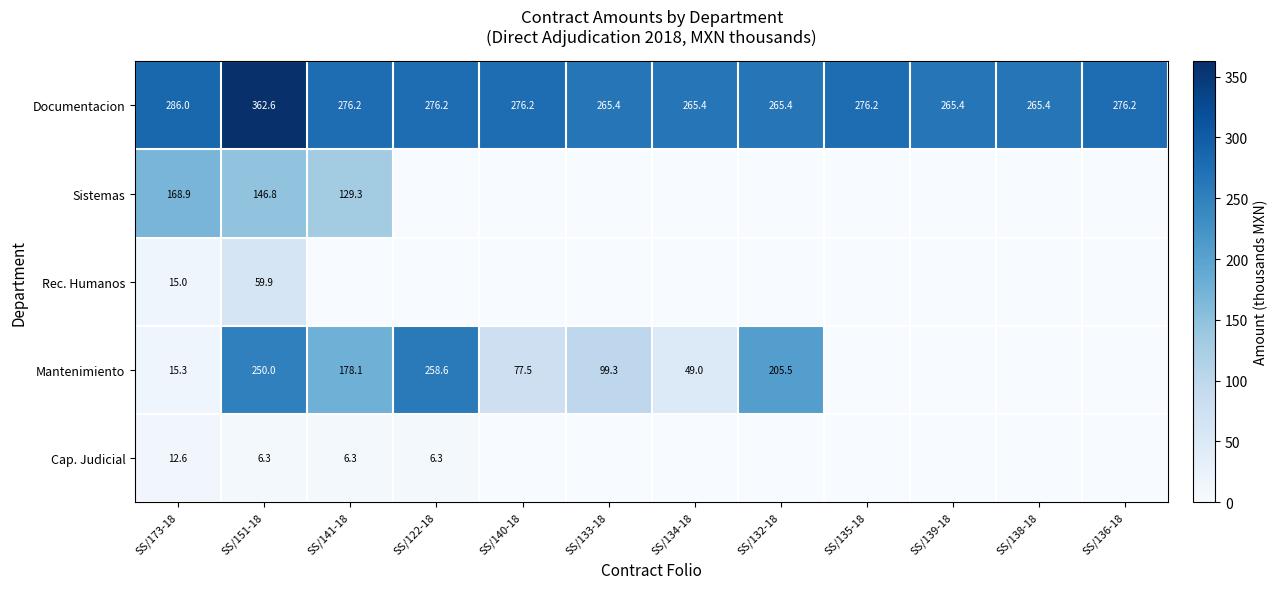

What is the difference between the maximum and minimum values in the Documentacion series?

97.2